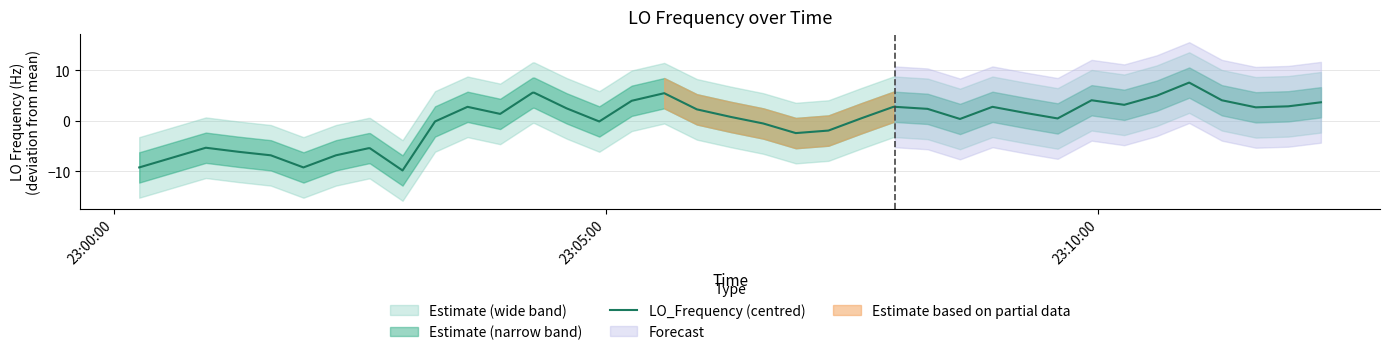

How many interior local valleys (lower than both neighbors) does the data have?

9